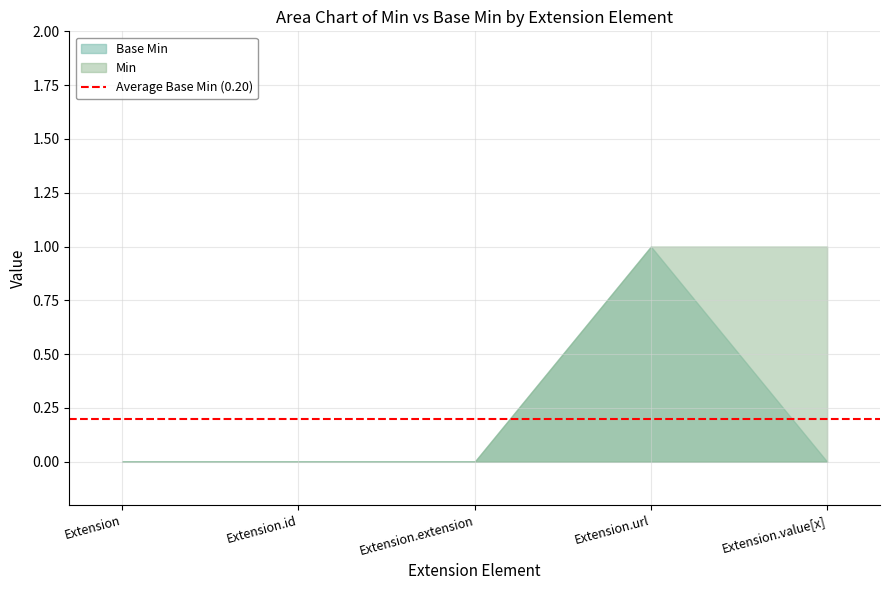

True or false: Base Min and Min intersect in this chart.

False